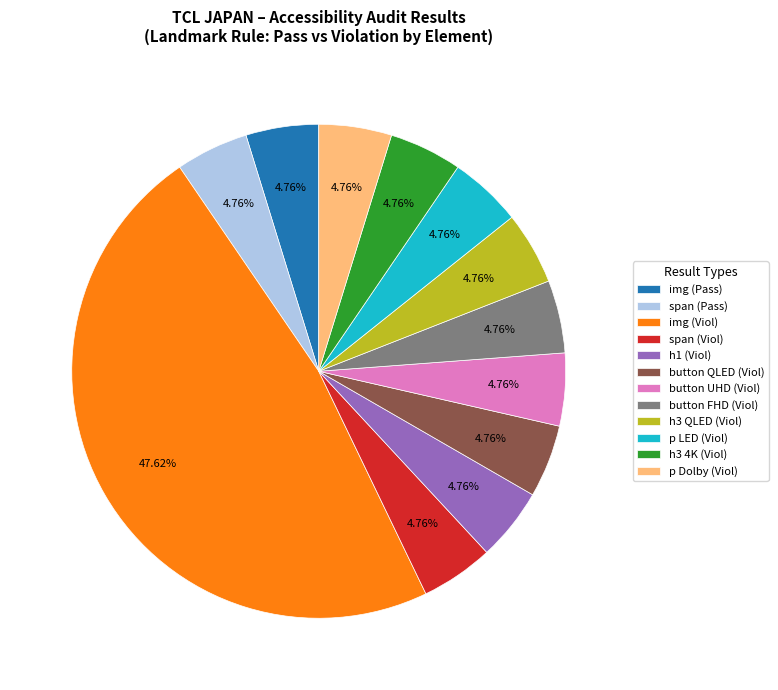

Do button QLED (Viol) and h1 (Viol) together represent more than half of the pie?

No